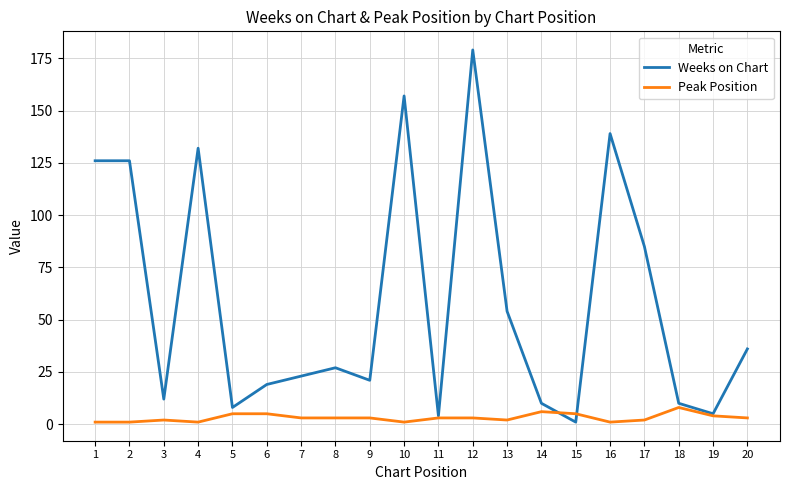

Reading left to right, what are all the values shown in this chart?

Weeks on Chart: 1=126	2=126	3=12	4=132	5=8	6=19	7=23	8=27	9=21	10=157	11=4	12=179	13=54	14=10	15=1	16=139	17=85	18=10	19=5	20=36
Peak Position: 1=1	2=1	3=2	4=1	5=5	6=5	7=3	8=3	9=3	10=1	11=3	12=3	13=2	14=6	15=5	16=1	17=2	18=8	19=4	20=3